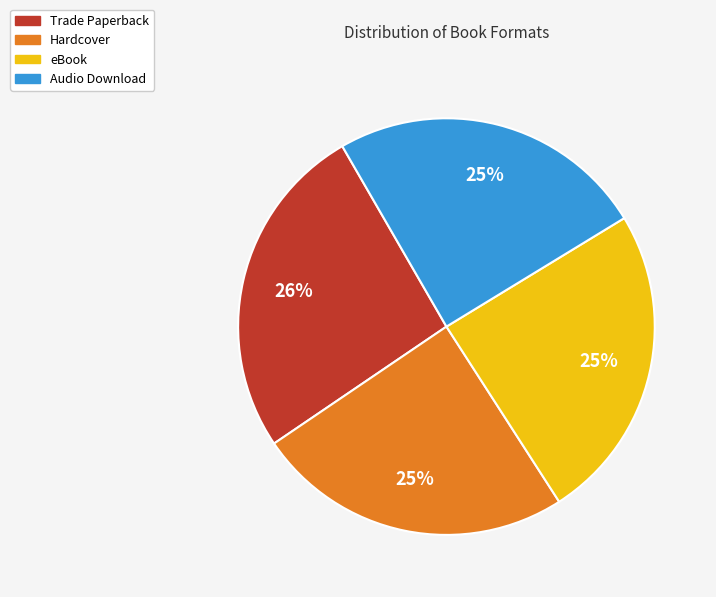

The eBook slice represents 10% of the pie. True or false?

False